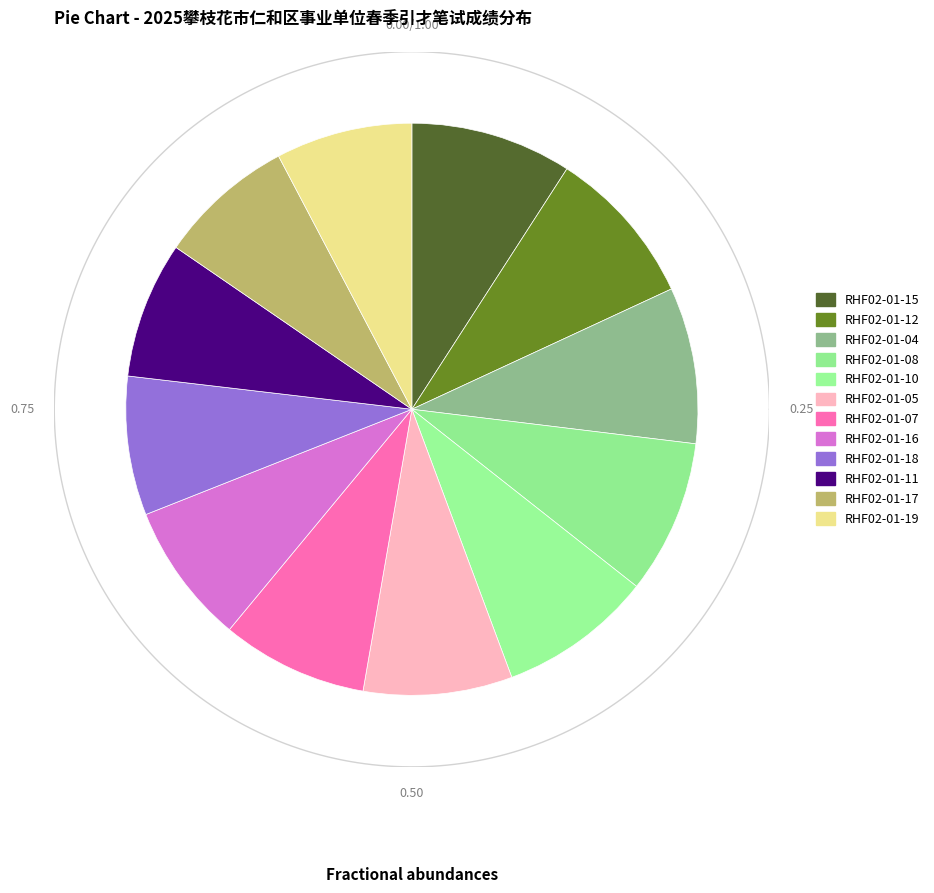

Count the number of slices in the pie.

12